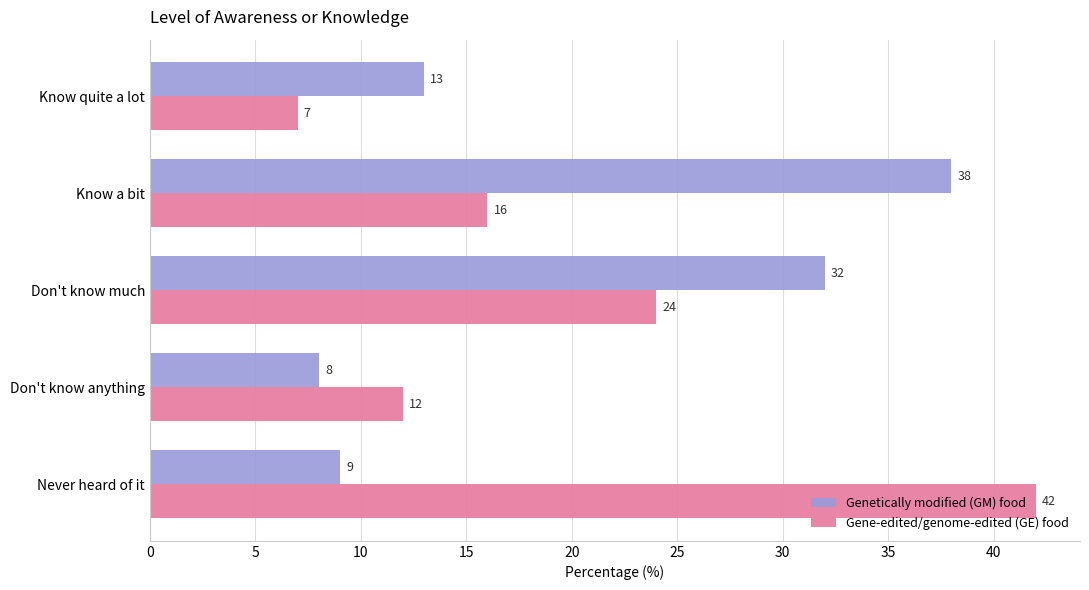

True or false: Gene-edited/genome-edited (GE) food has a value of 16 at Know a bit.

True